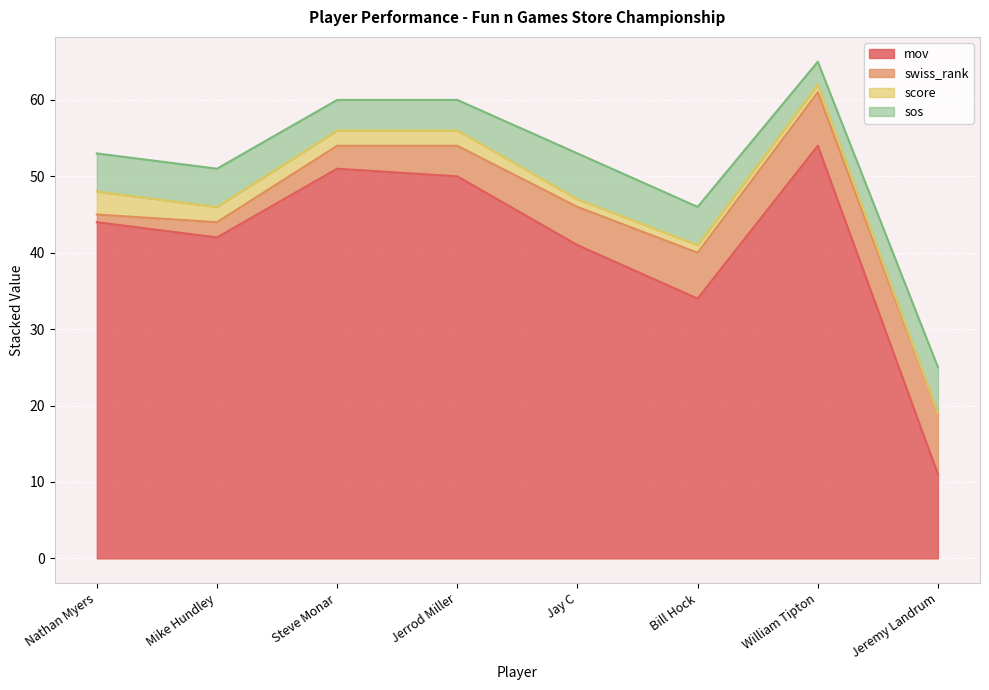

Which series has the largest total across all categories?

mov